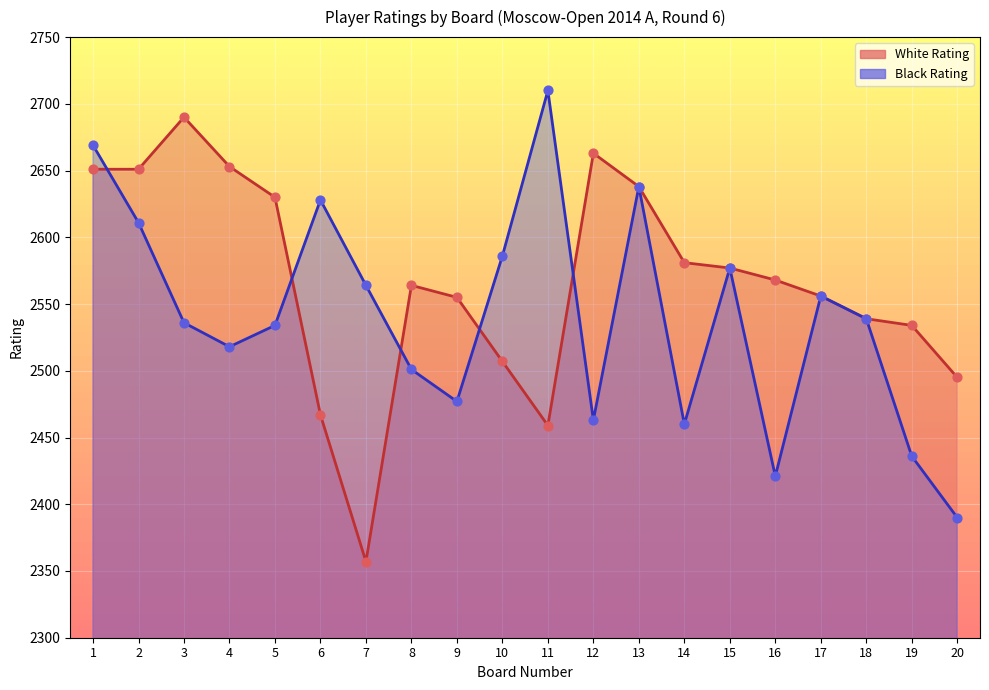

Which series reaches the maximum Y coordinate?

Black Rating